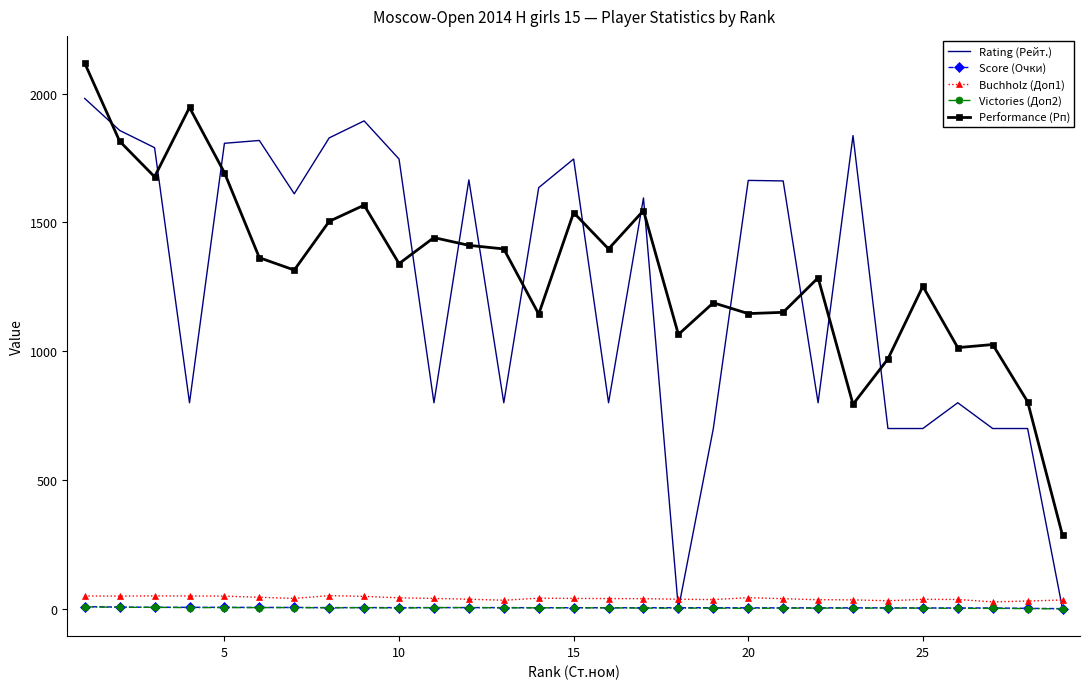

Which series has the largest range (max minus min)?

Rating (Рейт.)